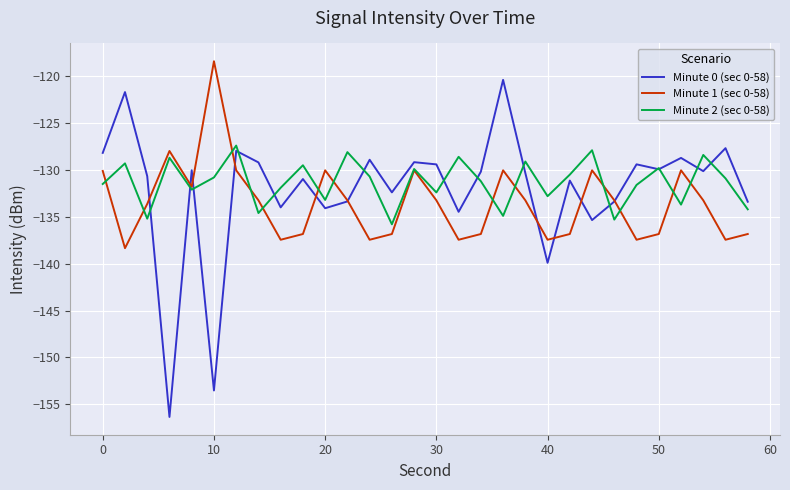

What is the smallest value displayed?

-156.3